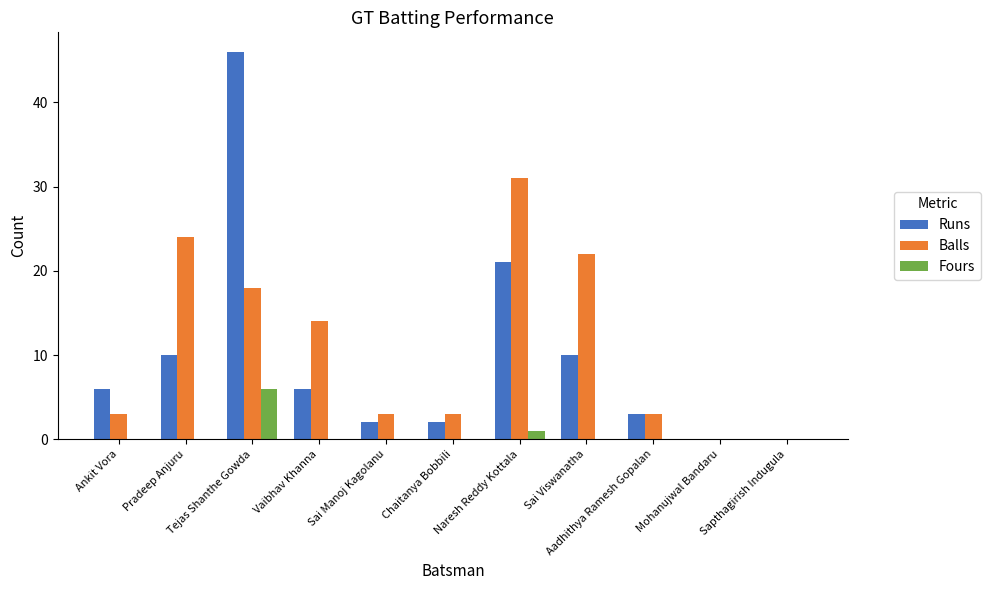

How many groups of bars are there?

11